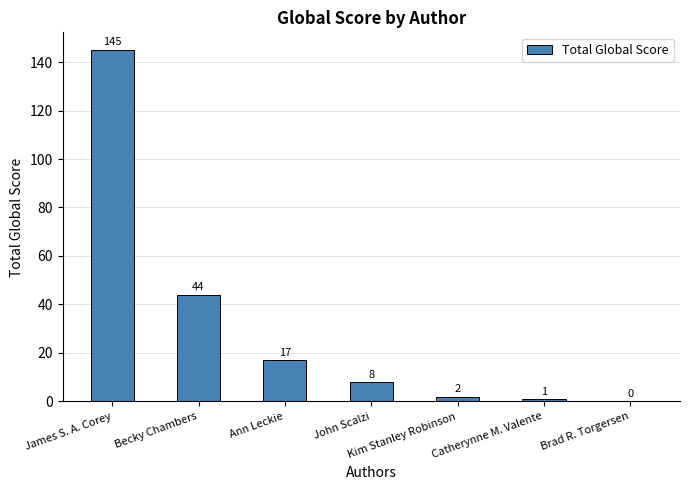

What is the sum of the values at James S. A. Corey and Catherynne M. Valente?

146